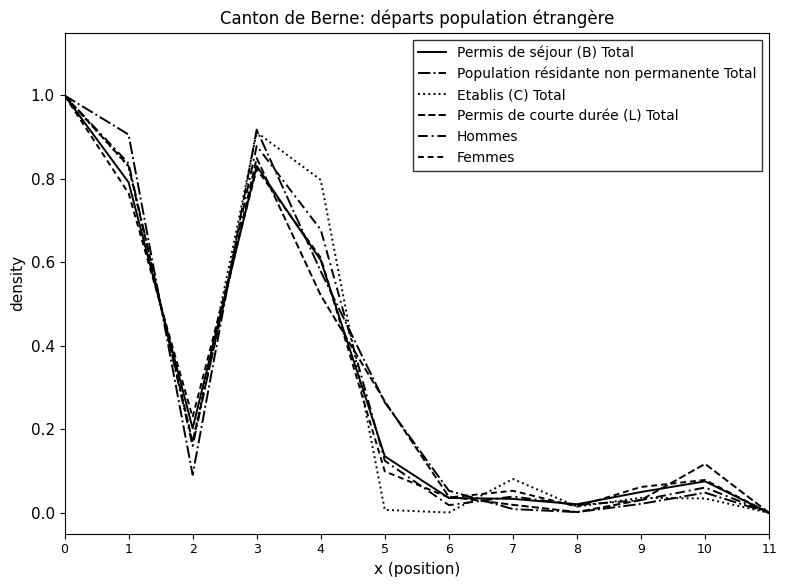

Is the value of Population résidante non permanente Total at 11 greater than the value of Hommes at 3?

No